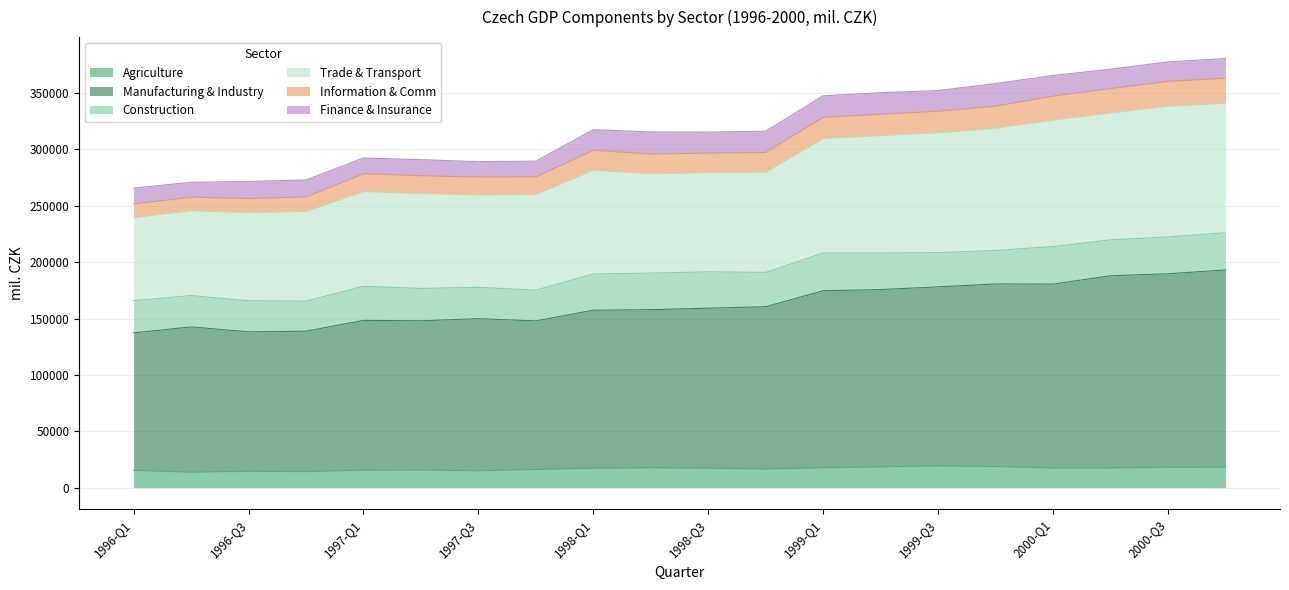

What is the label of the 3rd point from the left?

1996-Q3